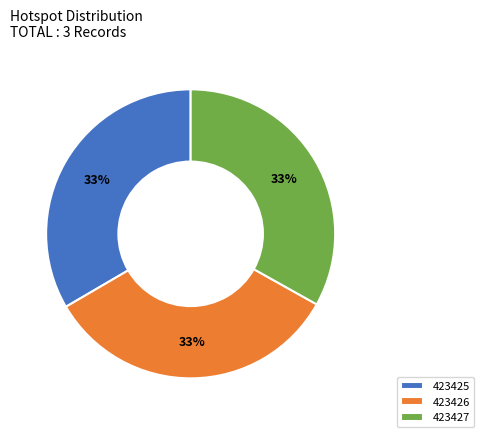

How many slices are in this pie chart?

3